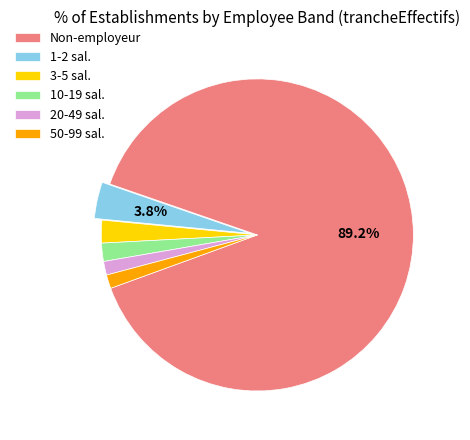

Which category has the biggest portion of the pie?

Non-employeur